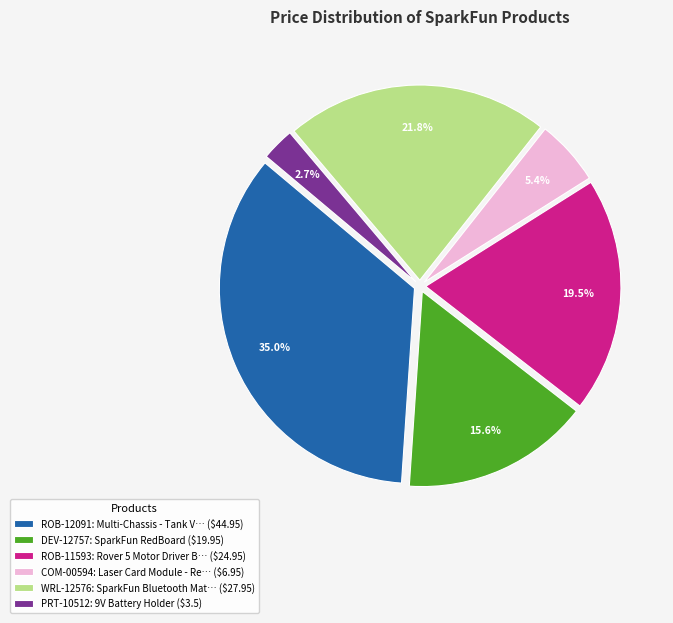

What percentage is NOT represented by WRL-12576: SparkFun Bluetooth Mat… ($27.95)?

78.2%